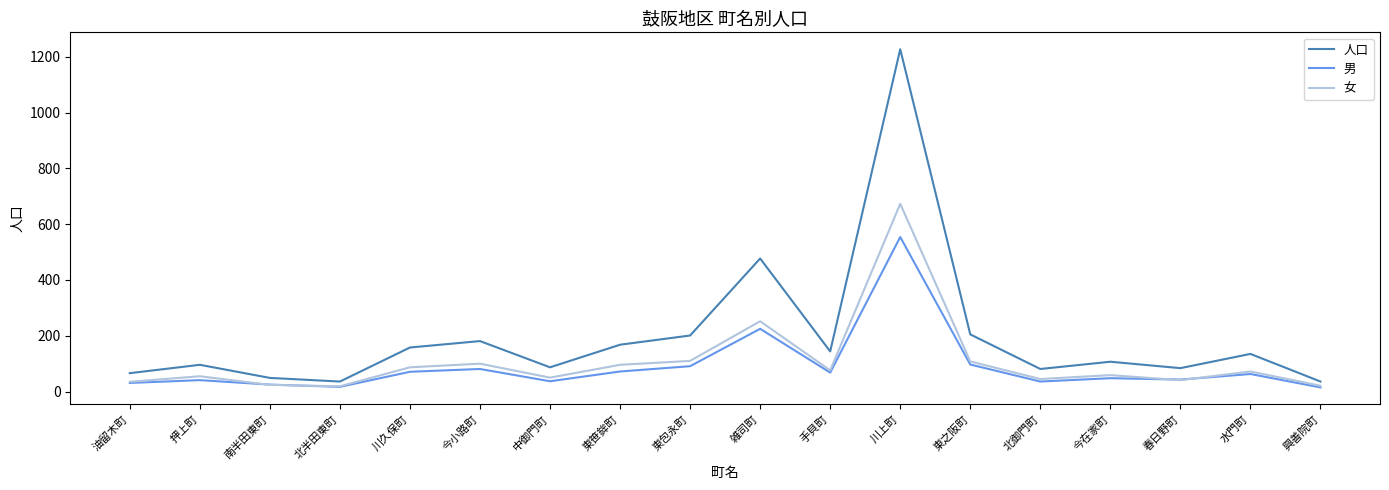

The 女 series shows 87 at 川久保町. True or false?

True